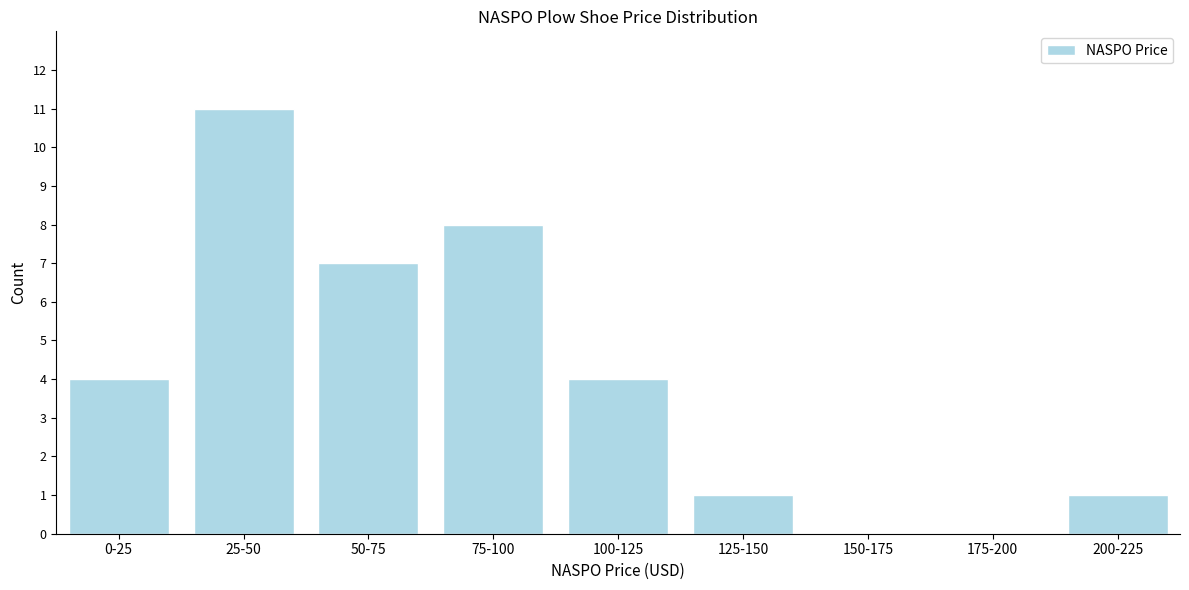

Reading left to right, transcribe all the data shown in this chart.

0-25=4	25-50=11	50-75=7	75-100=8	100-125=4	125-150=1	150-175=0	175-200=0	200-225=1